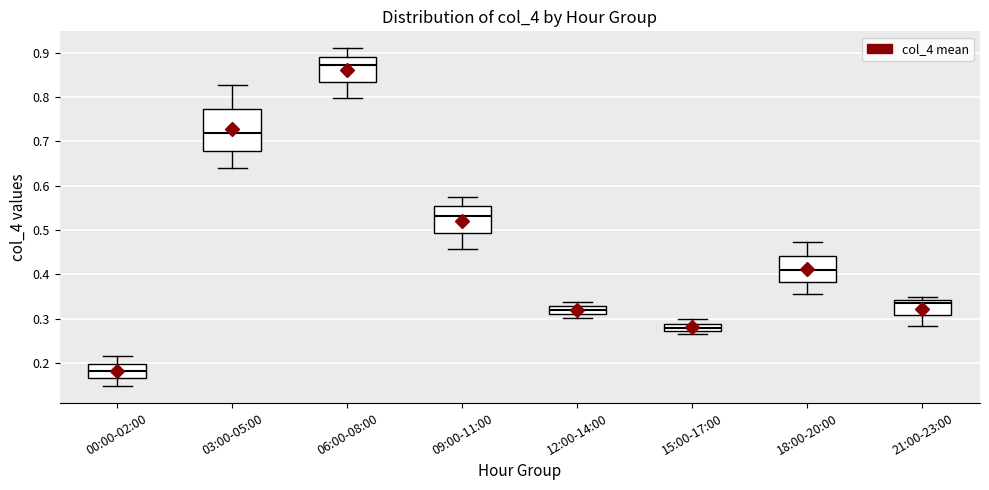

Which box has the highest median line?

06:00-08:00